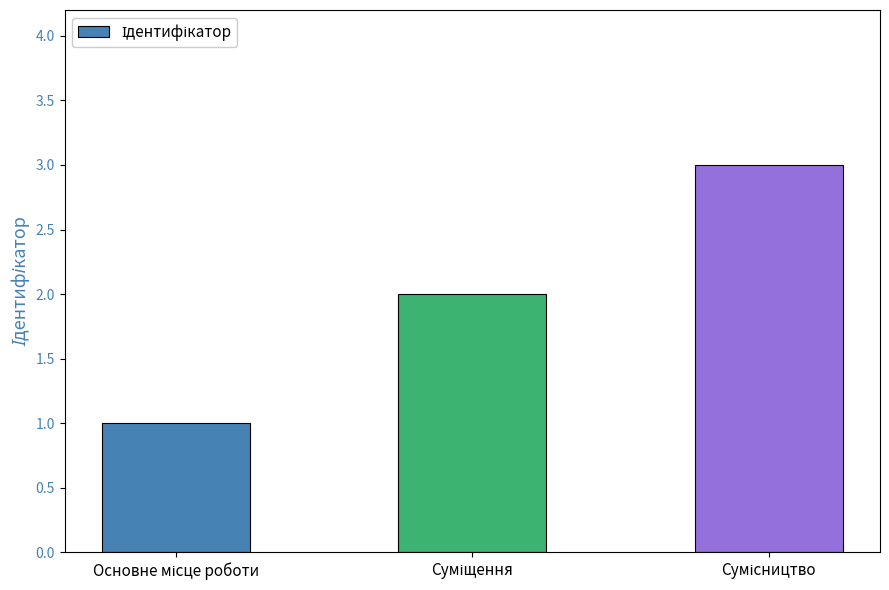

What is the sum of all values?

6